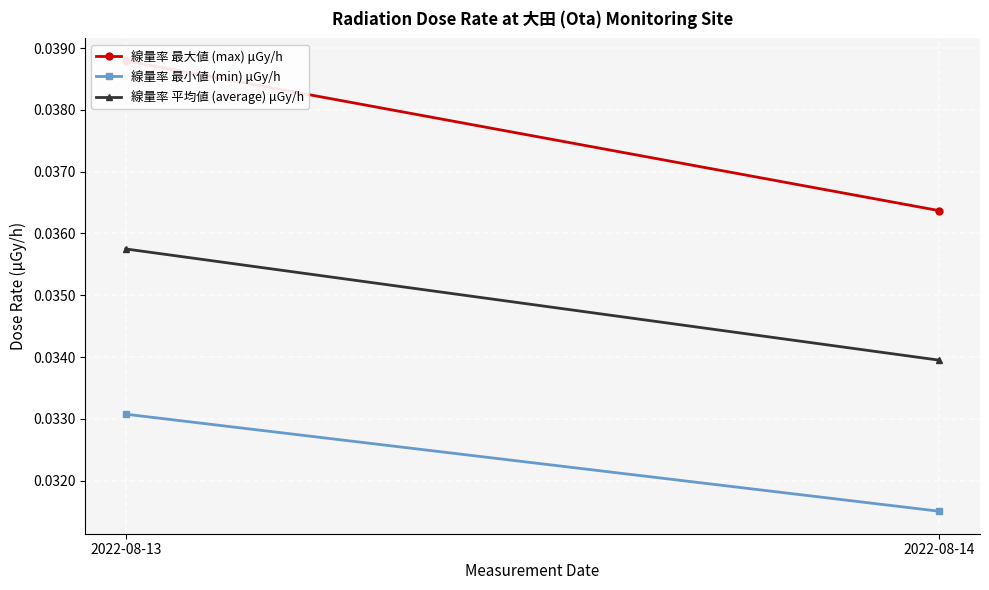

Rank the series at 2022-08-14 from highest to lowest value.

線量率 最大値 (max) μGy/h, 線量率 平均値 (average) μGy/h, 線量率 最小値 (min) μGy/h